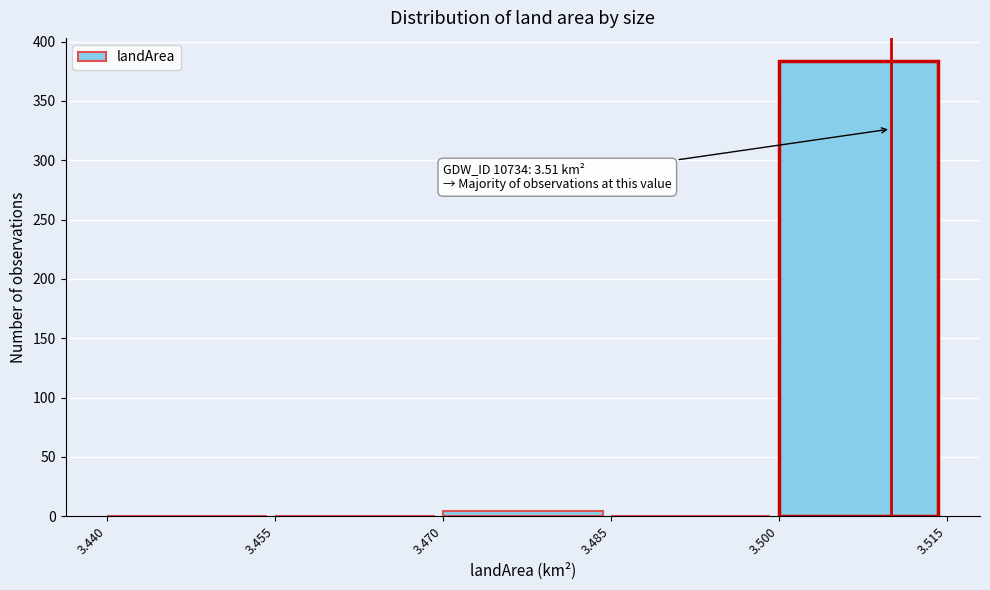

Over which range of the x-axis is the bar tallest?

3.500 to 3.515